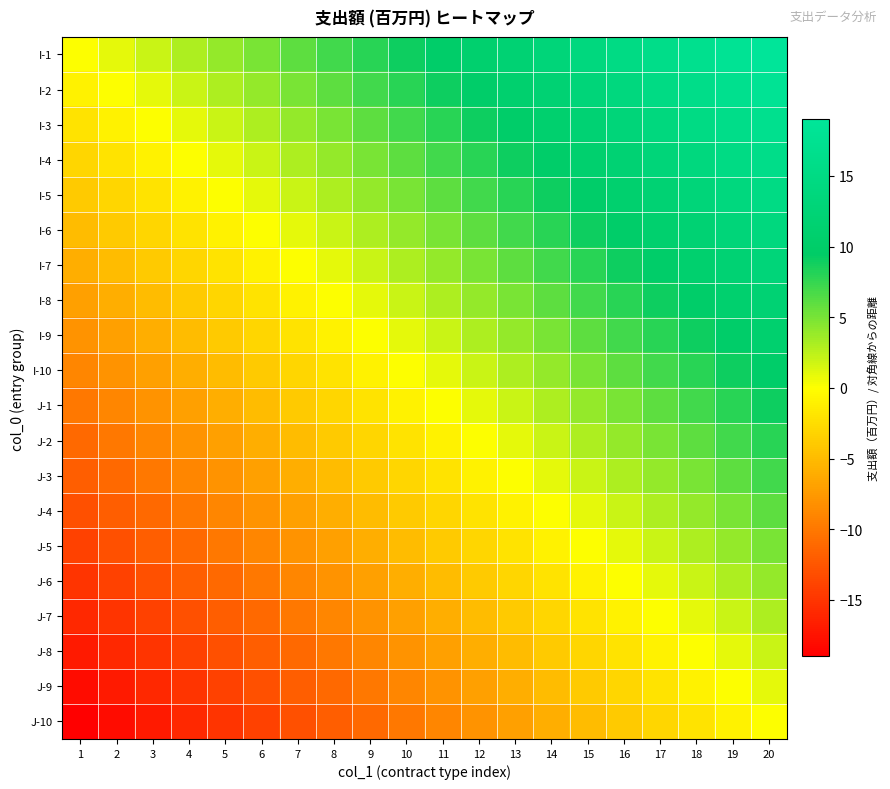

Rank the series at 8 from lowest to highest value.

J-10, J-9, J-8, J-7, J-6, J-5, J-4, J-3, J-2, J-1, I-10, I-9, I-8, I-7, I-6, I-5, I-4, I-3, I-2, I-1